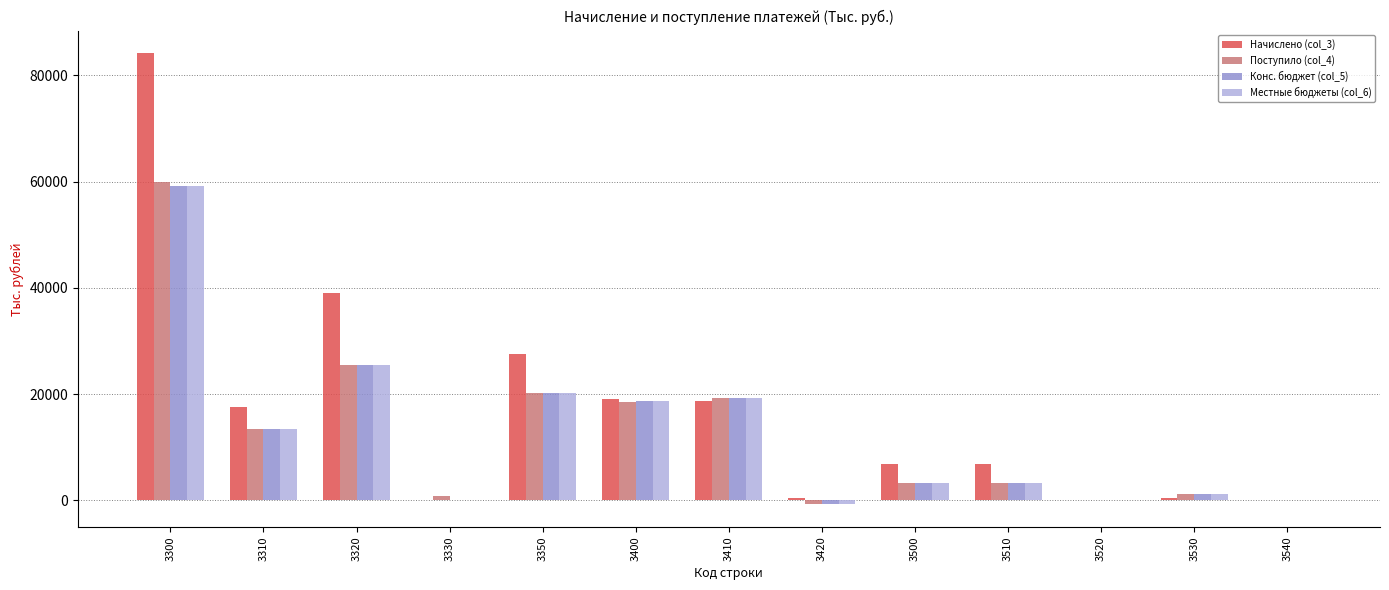

At which category does the chart reach its peak across all series?

3300